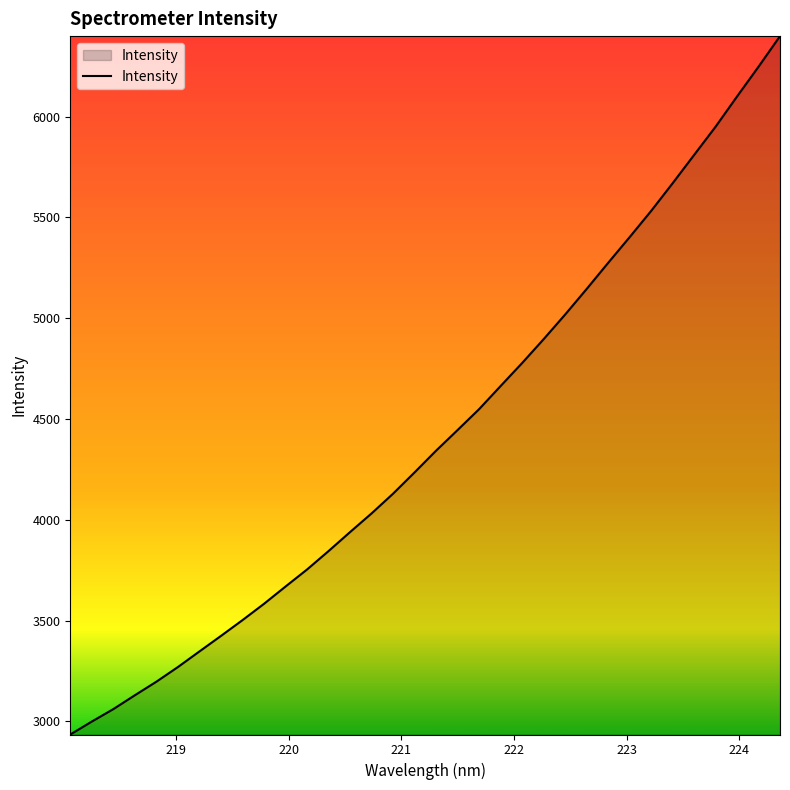

How many lines are shown in the chart?

1